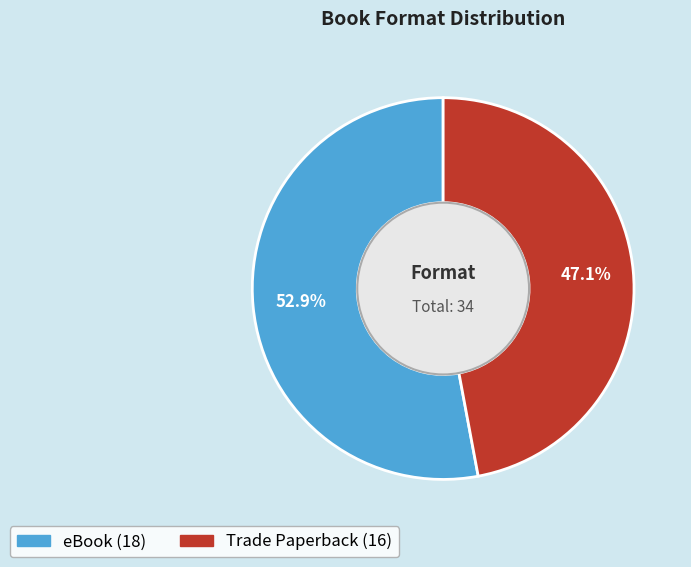

Which slice is the smallest?

Trade Paperback